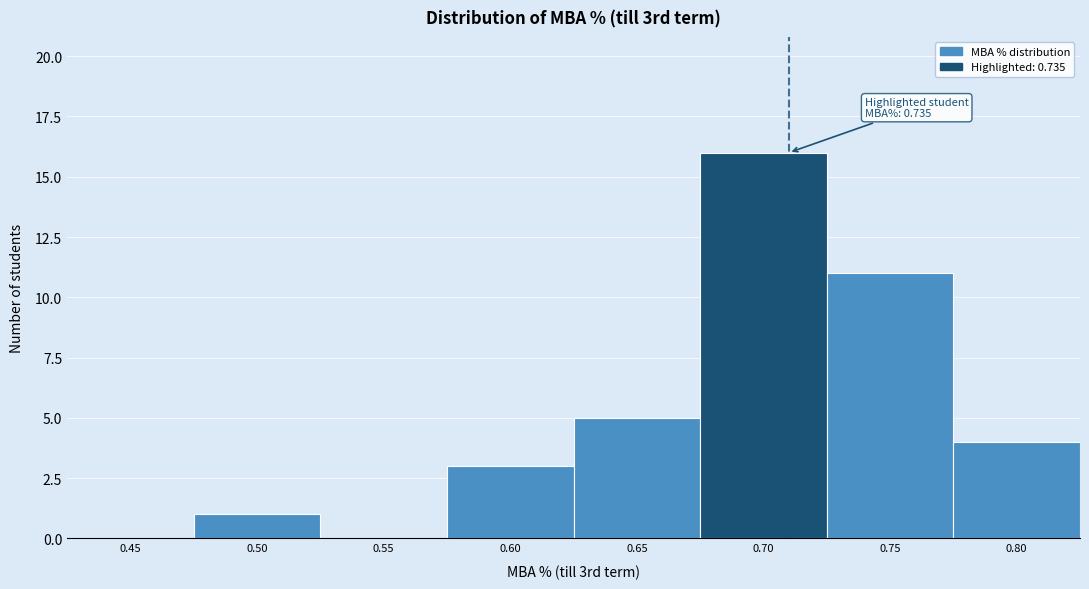

Reading left to right, what are all the values shown in this chart?

0.45=0	0.50=1	0.55=0	0.60=3	0.65=5	0.70=16	0.75=11	0.80=4